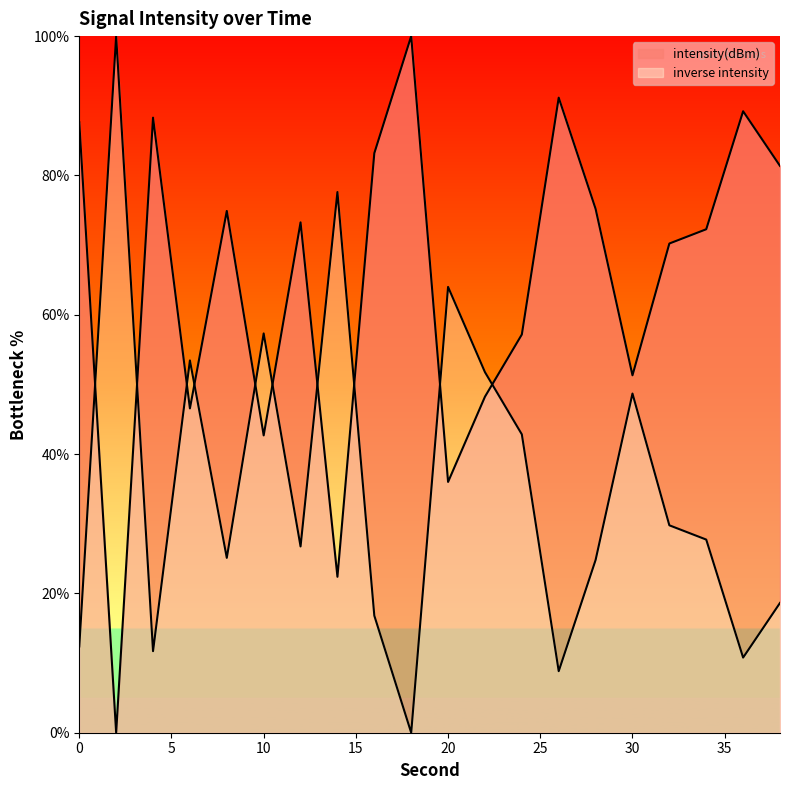

Is it true that the value at 38 is 131.2?

False